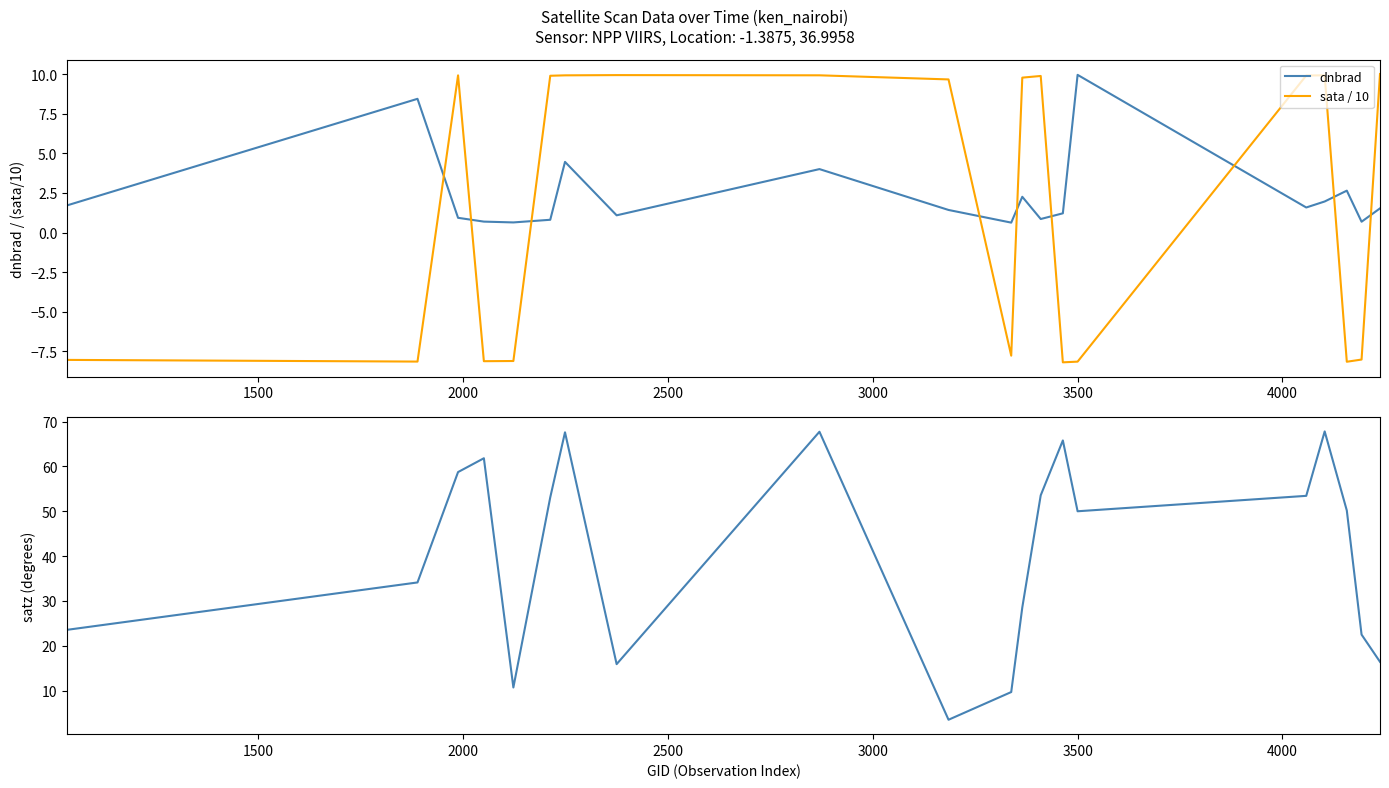

What is the highest value of the sata / 10 series?

10.0